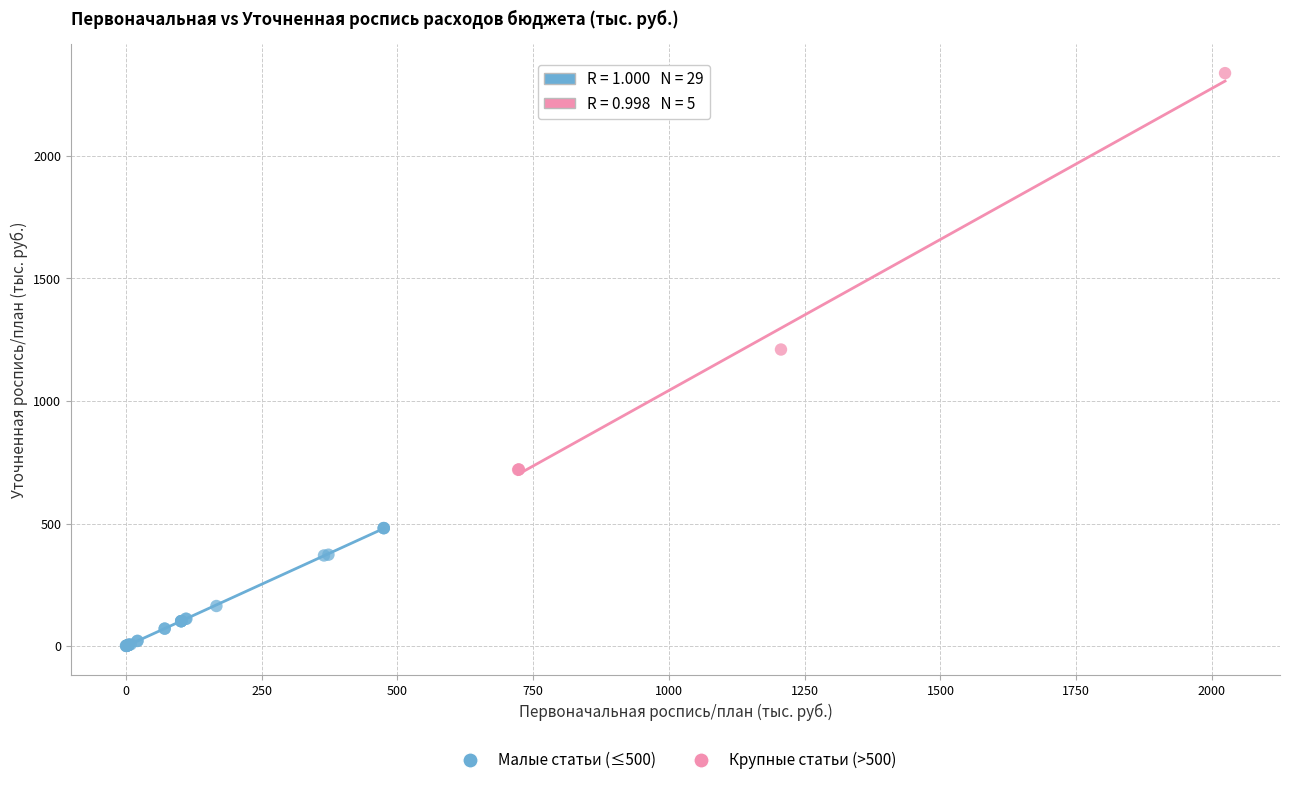

Which series has the largest Y range (max minus min)?

Крупные статьи (>500)